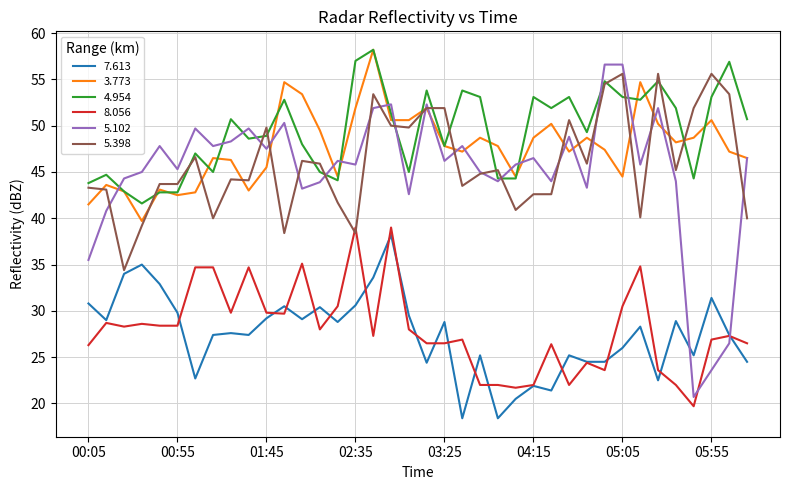

True or false: 7.613 and 3.773 cross at least once.

False